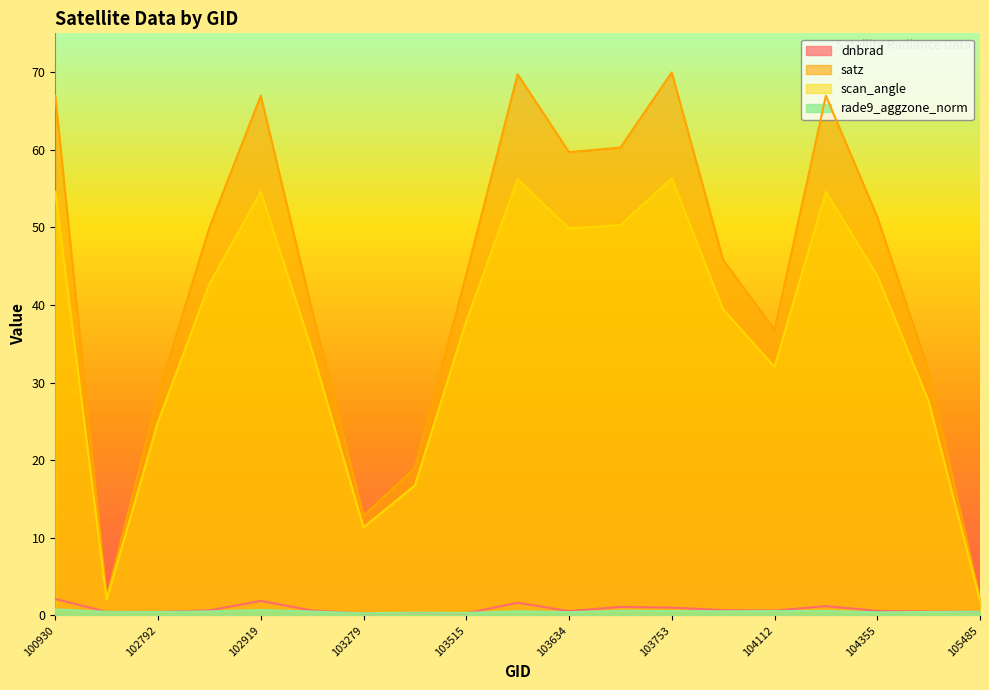

What is the difference between the highest and lowest values at 103753?

69.4